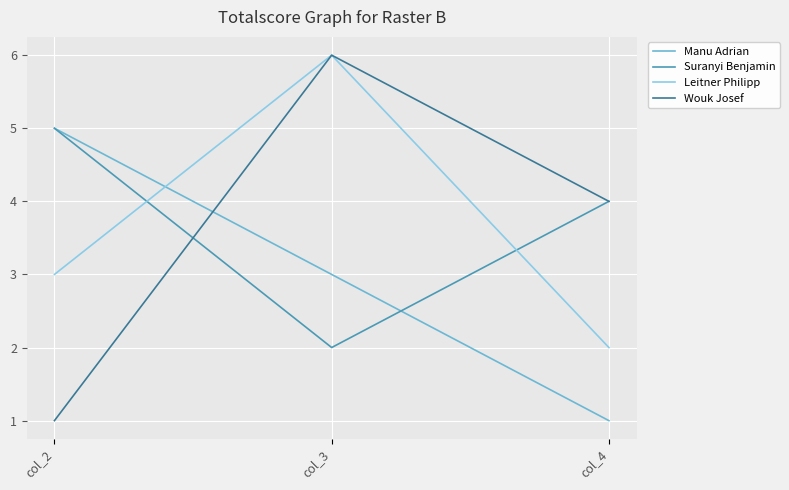

At which category is the sum across all series the highest?

col_3